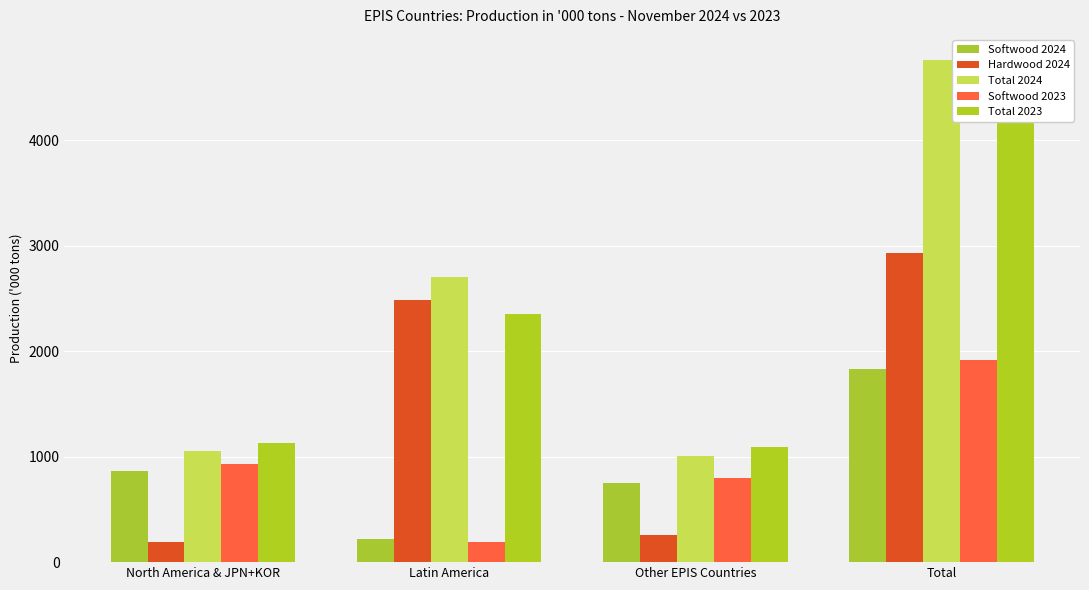

What is the lowest value of the Total 2024 series?

1004.0